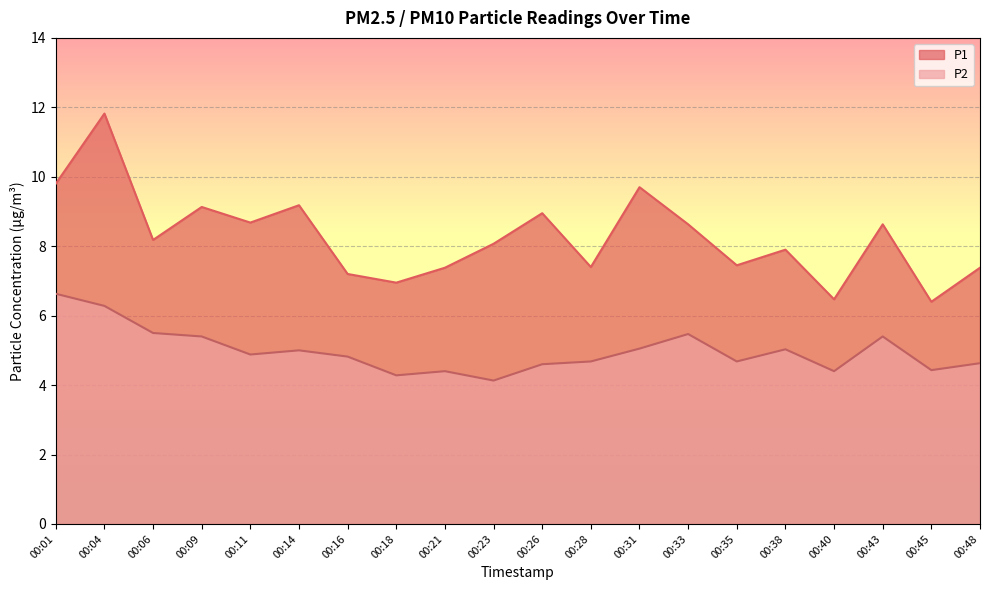

How many lines are shown in the chart?

2